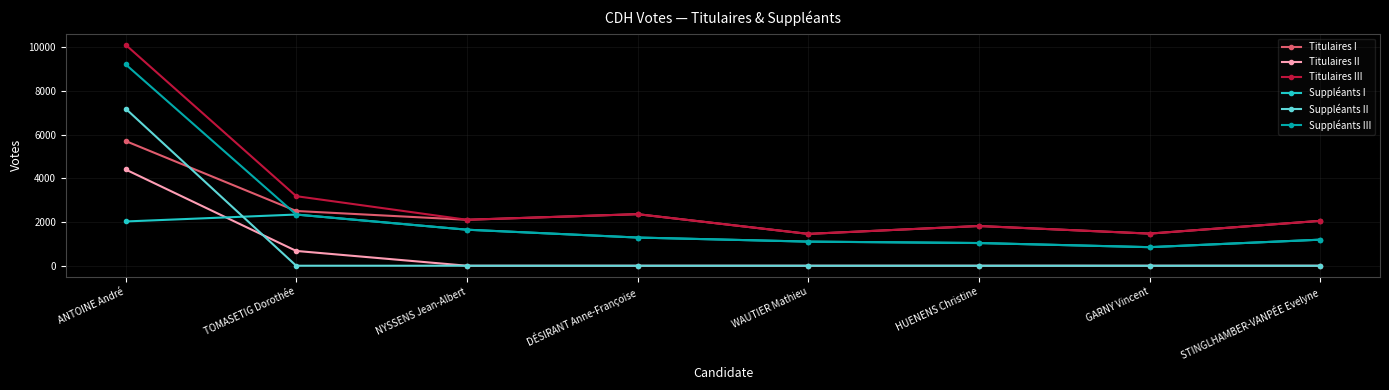

Count the number of categories in the chart.

8